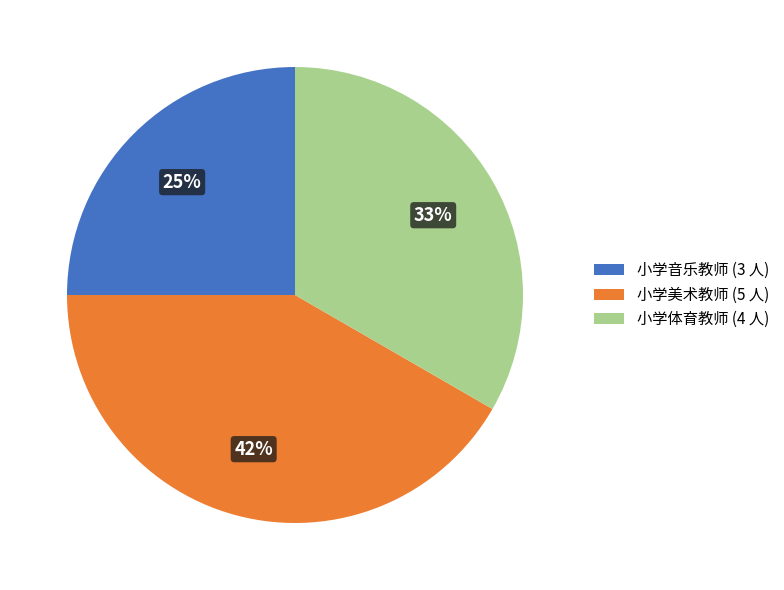

Rank the categories by value from lowest to highest.

小学音乐教师, 小学体育教师, 小学美术教师